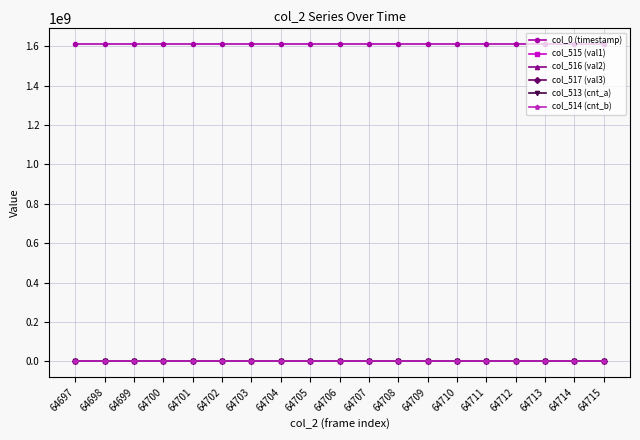

True or false: col_514 (cnt_b) has more than 2 points higher than both neighbors.

True